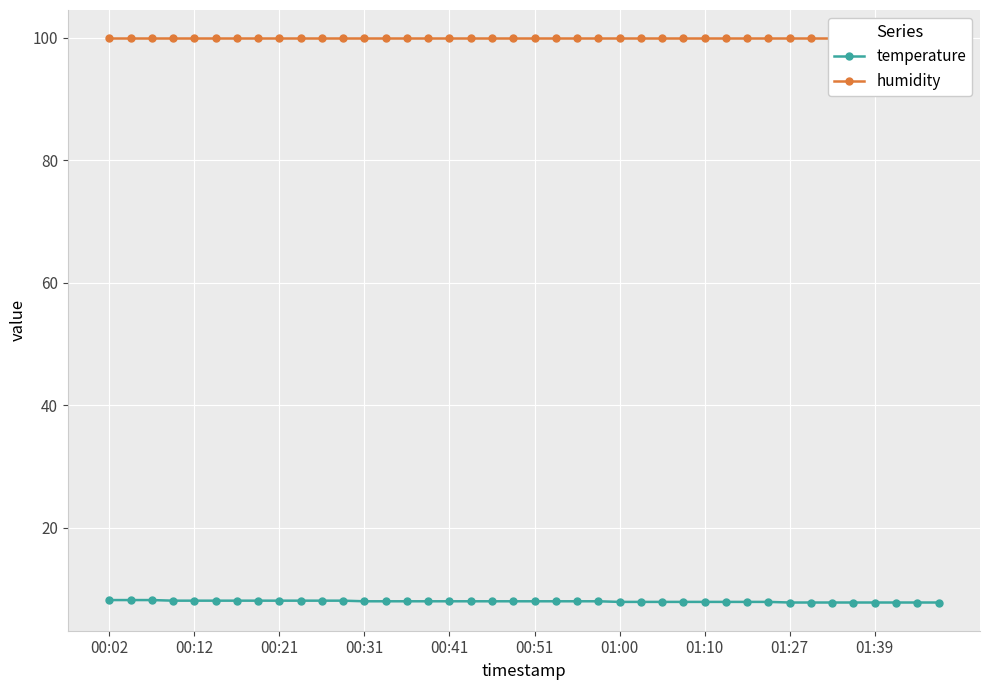

Which series has the largest range (max minus min)?

temperature